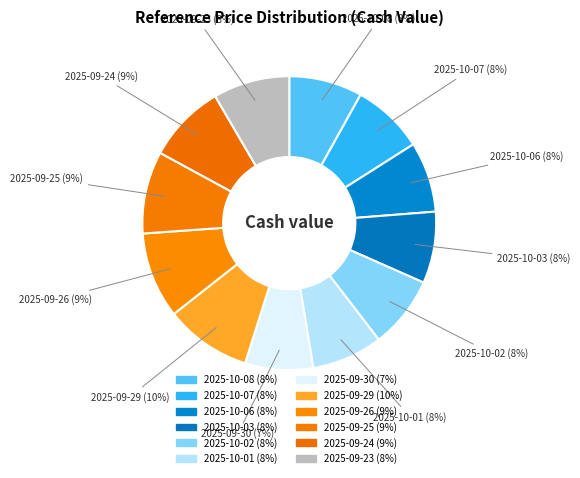

What percentage is the 2025-09-26 slice, to the nearest percent?

9%